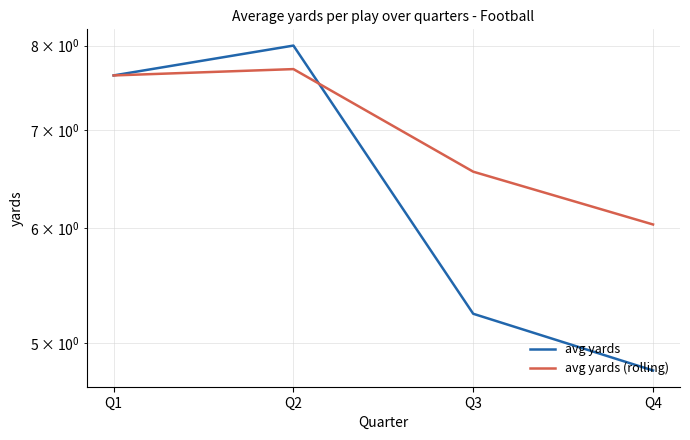

At Q1, list the series in order from largest to smallest.

avg yards, avg yards (rolling)